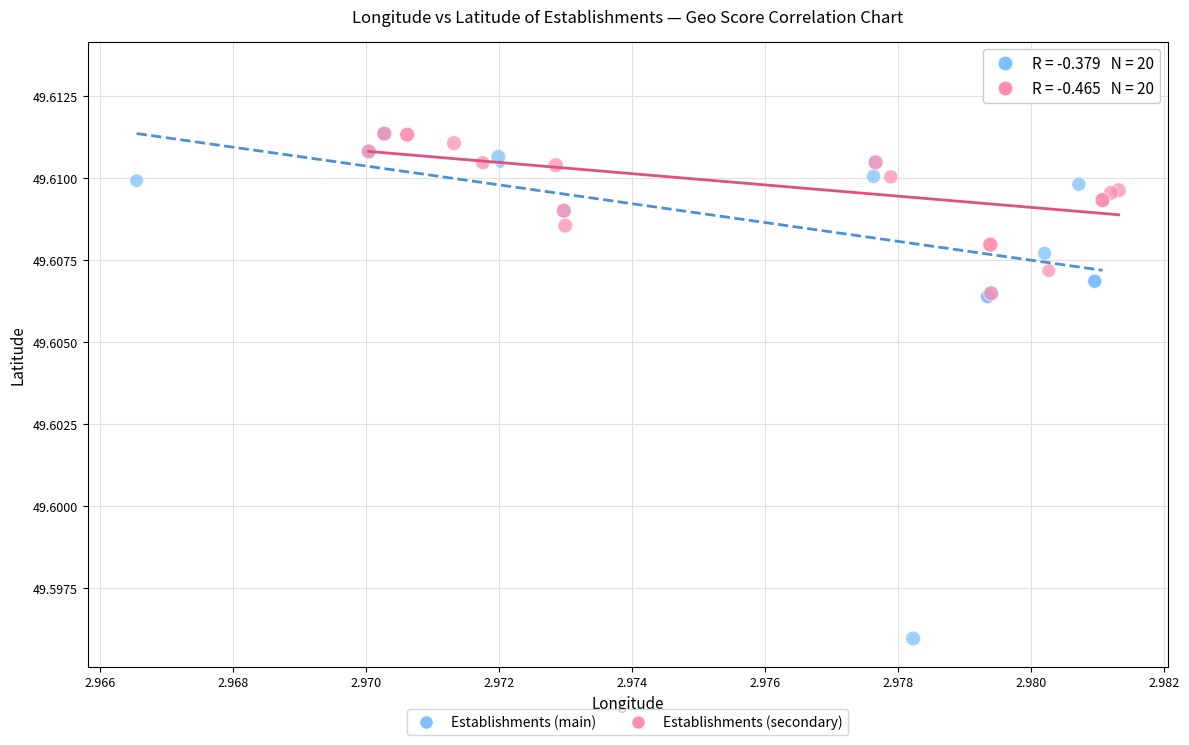

Which series has the widest spread of Y values?

Establishments (main)